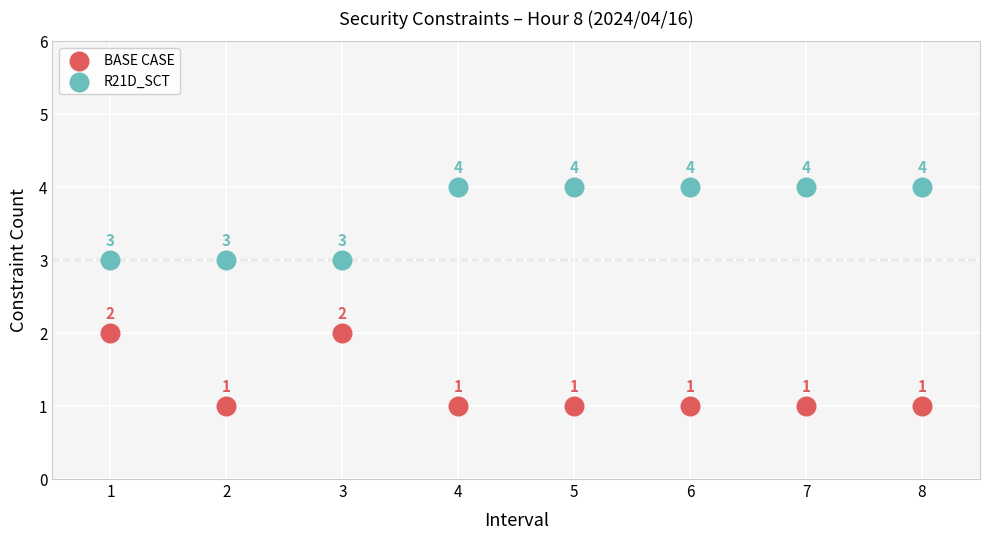

What are all the series names shown in the legend?

BASE CASE, R21D_SCT